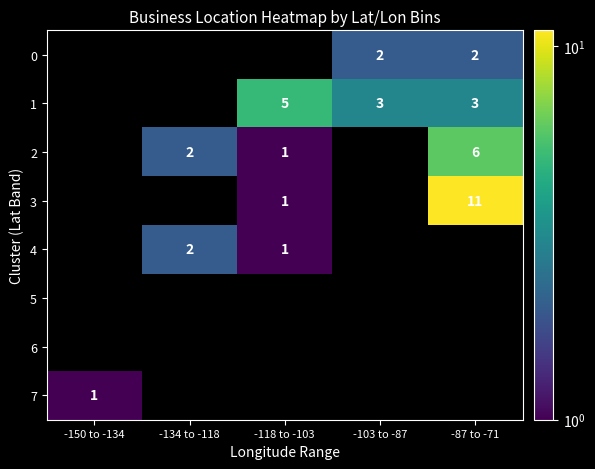

How many distinct data groups are displayed?

8